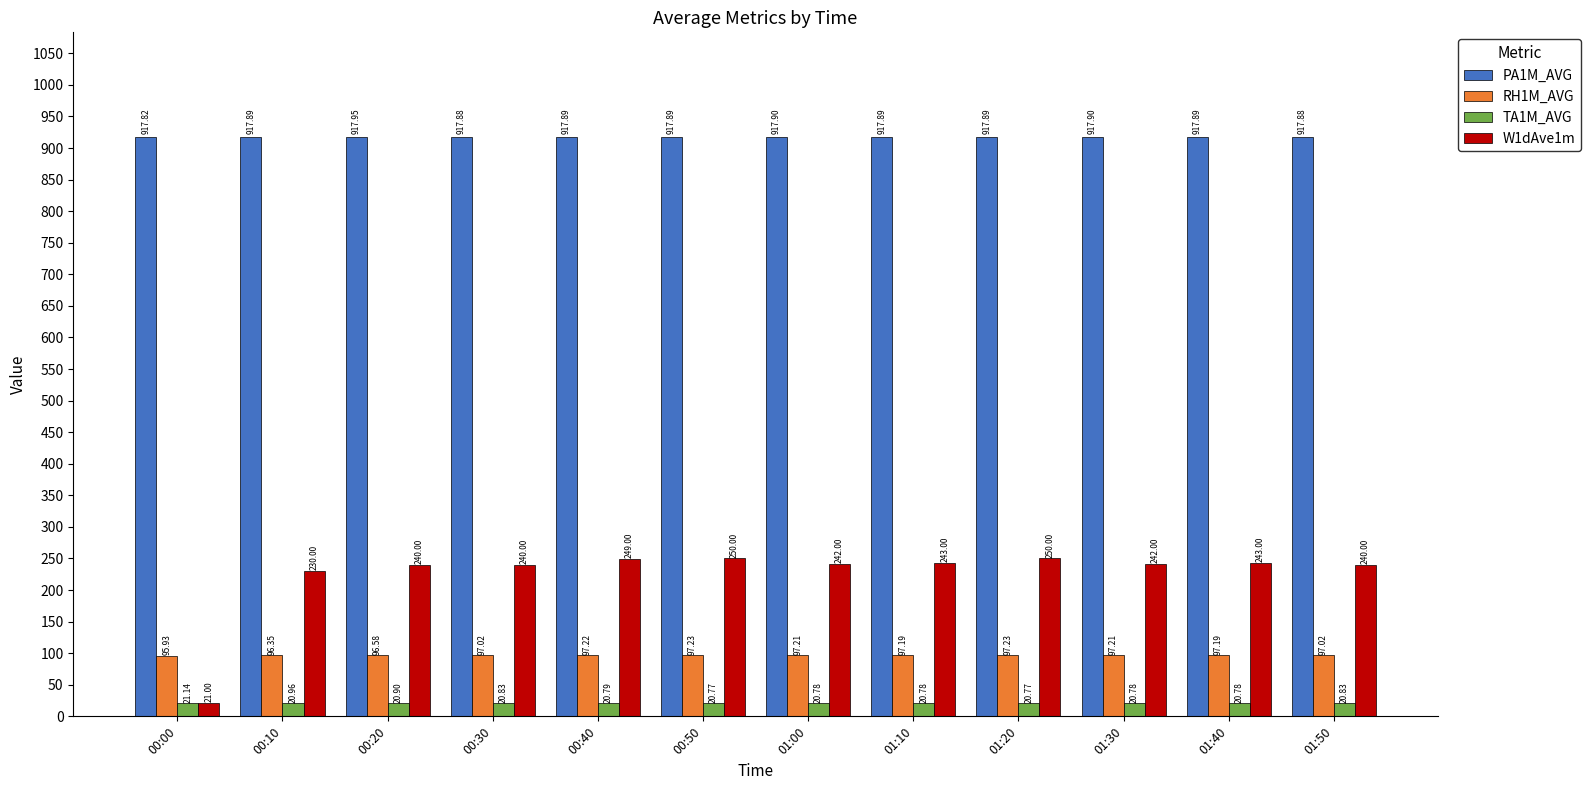

Does the chart contain stacked bars?

No